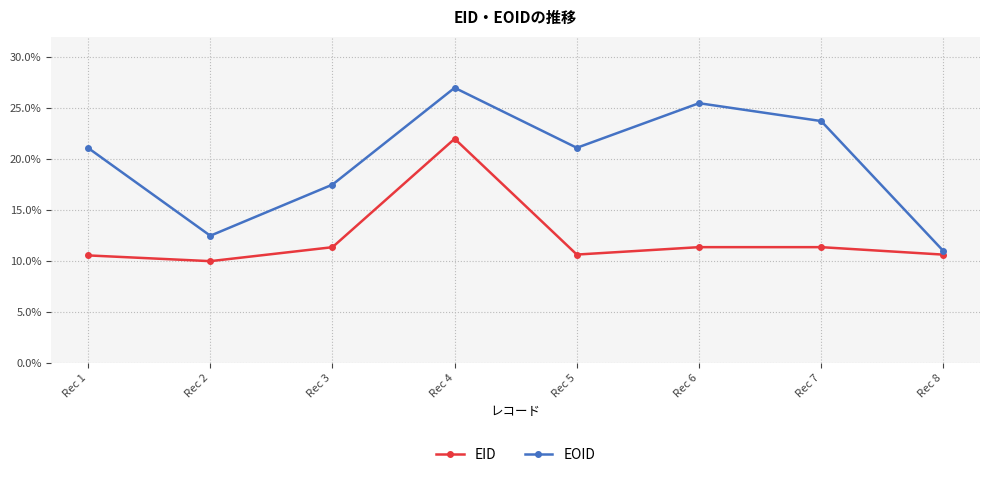

How many lines are shown in the chart?

2